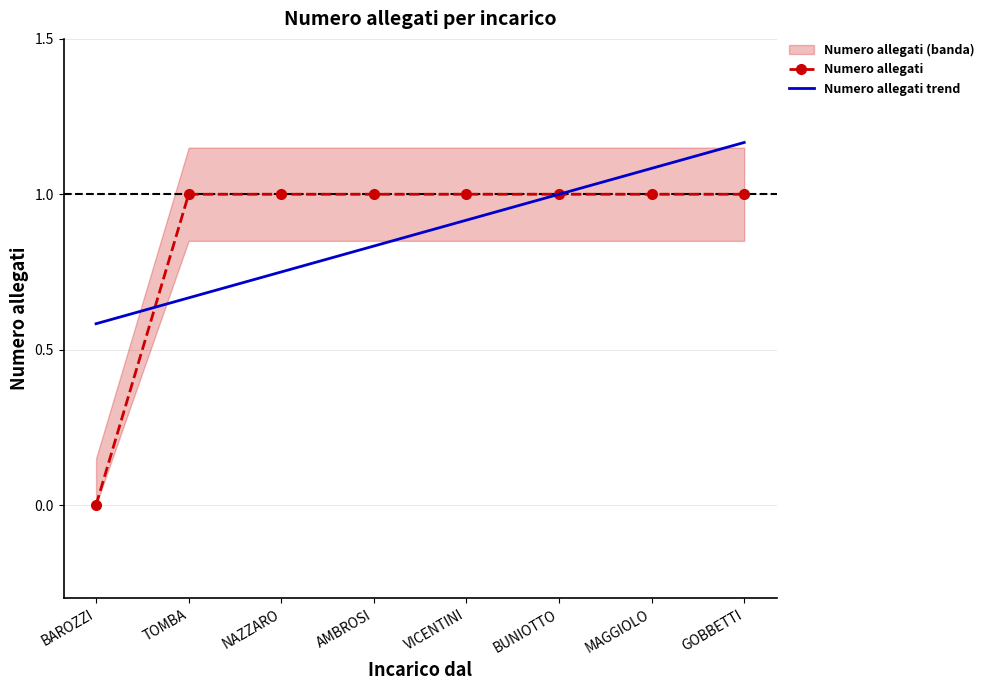

Is the value of Numero allegati at TOMBA greater than the value of Numero allegati trend at NAZZARO?

Yes